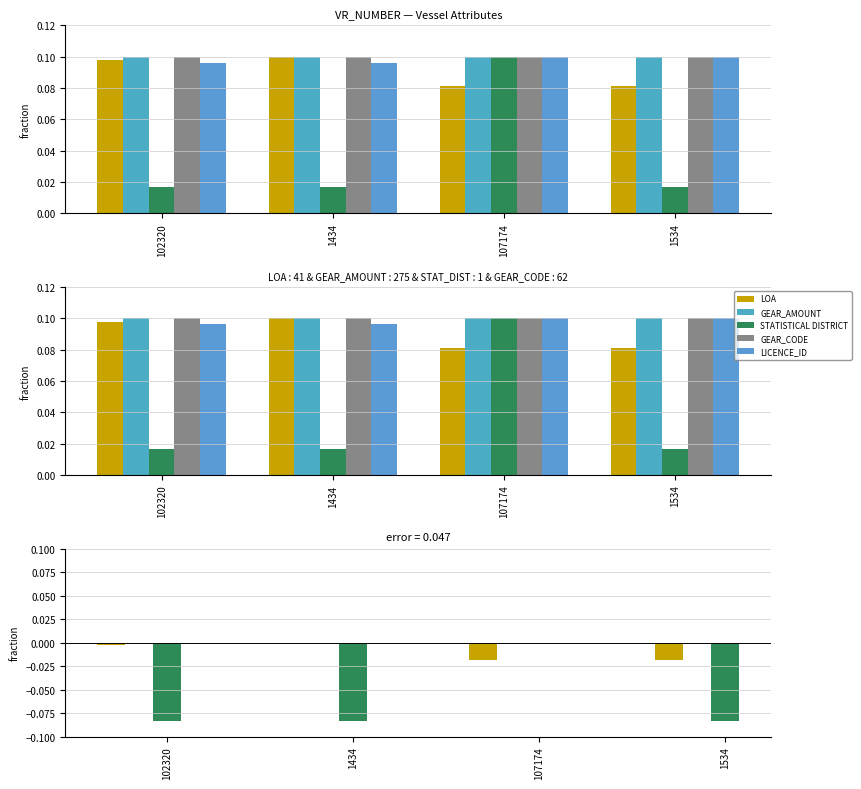

At how many categories does at least one series exceed 0?

4